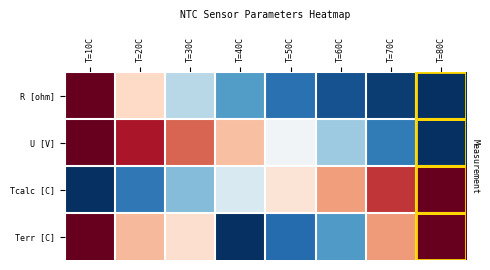

At T=60C, list the series in order from largest to smallest.

Tcalc [C], U [V], Terr [C], R [ohm]